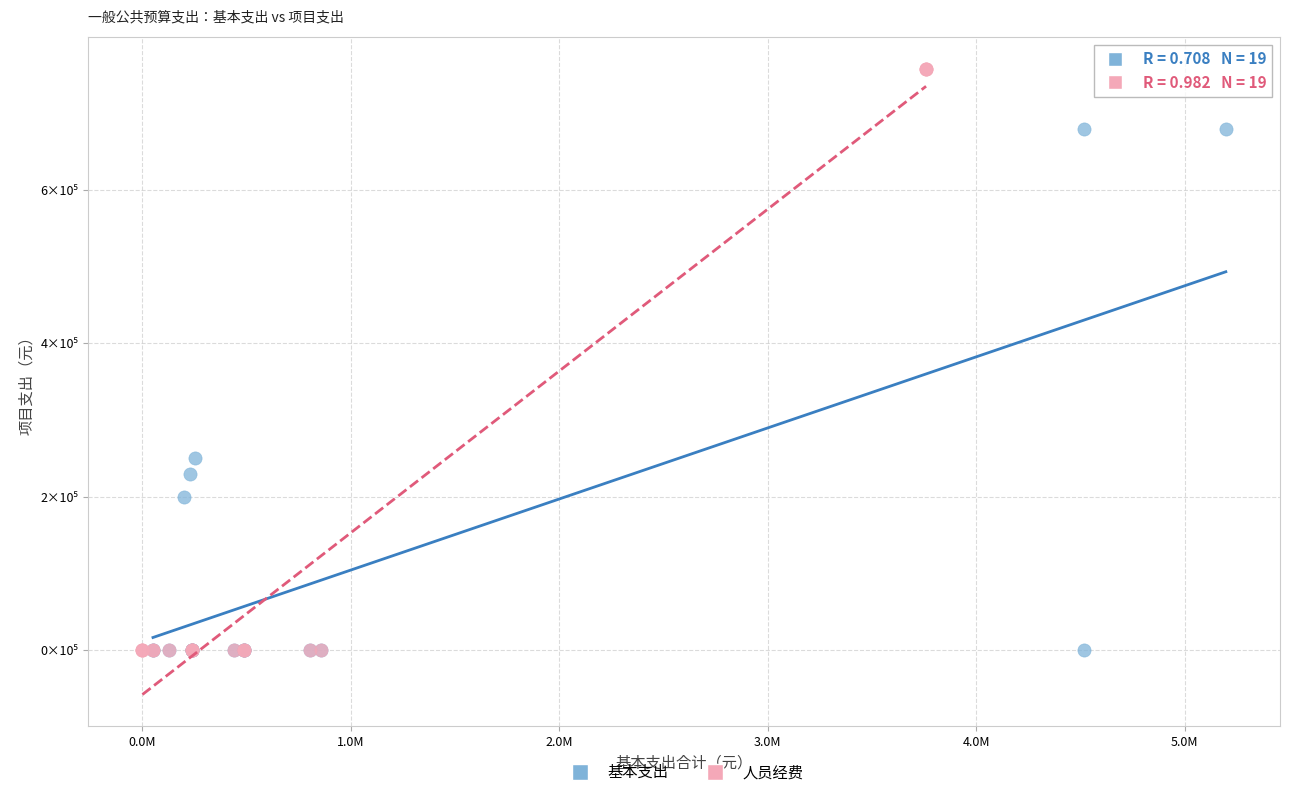

What are all the series names shown in the legend?

基本支出, 人员经费